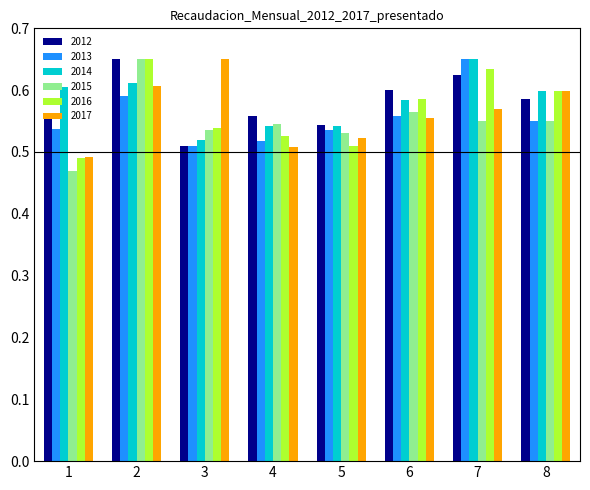

Count the 2012 values in the range 0 to 1.

8